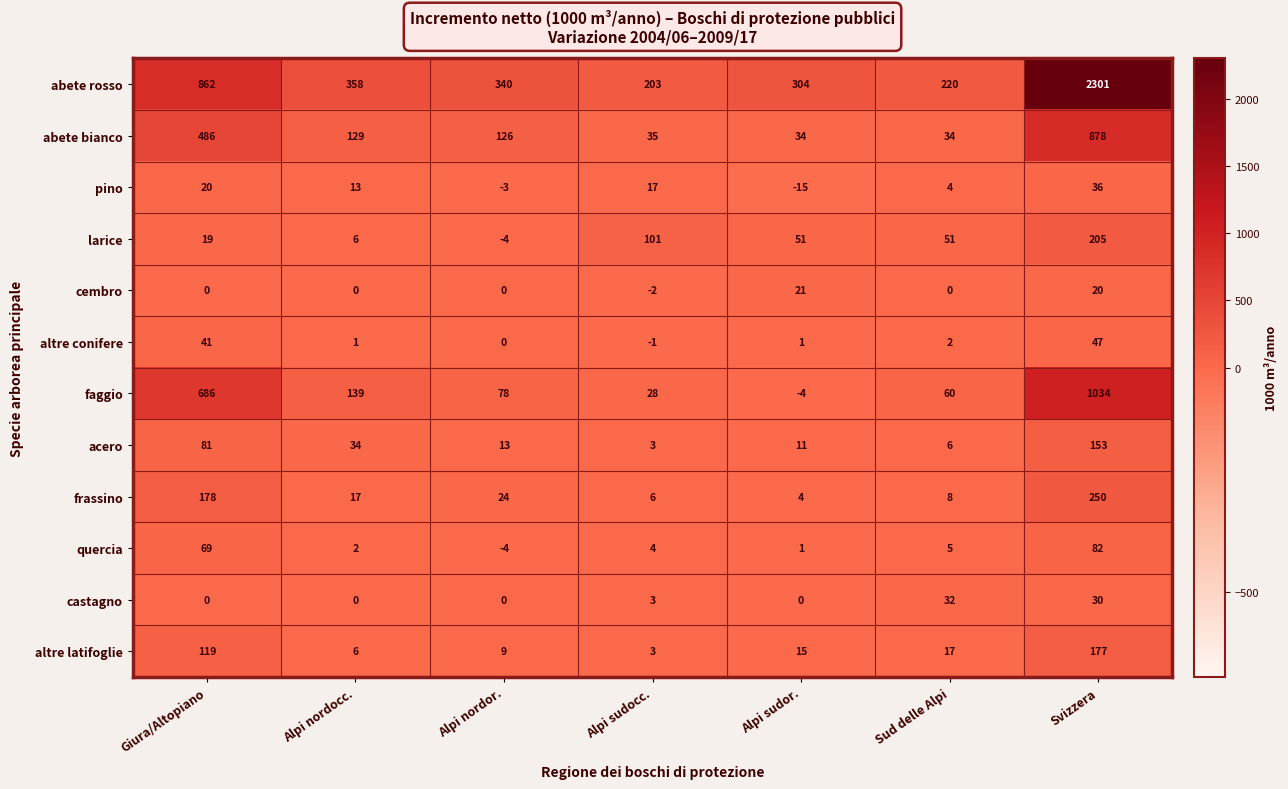

True or false: abete rosso has a value of 344 at Sud delle Alpi.

False